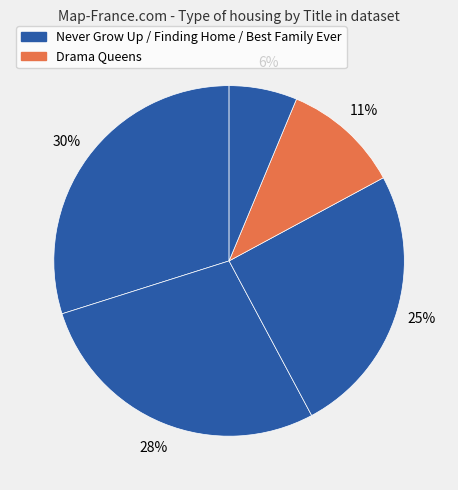

Does any single category account for the majority?

No